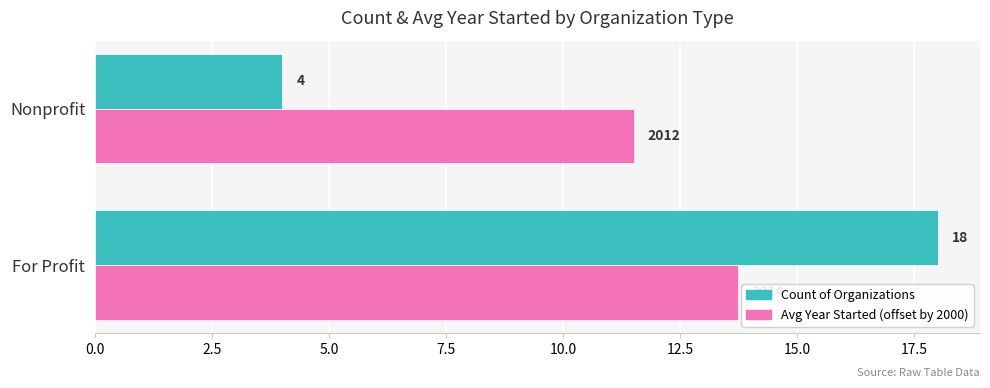

Rank the series by their maximum value, from highest to lowest.

Count of Organizations, Avg Year Started (offset by 2000)